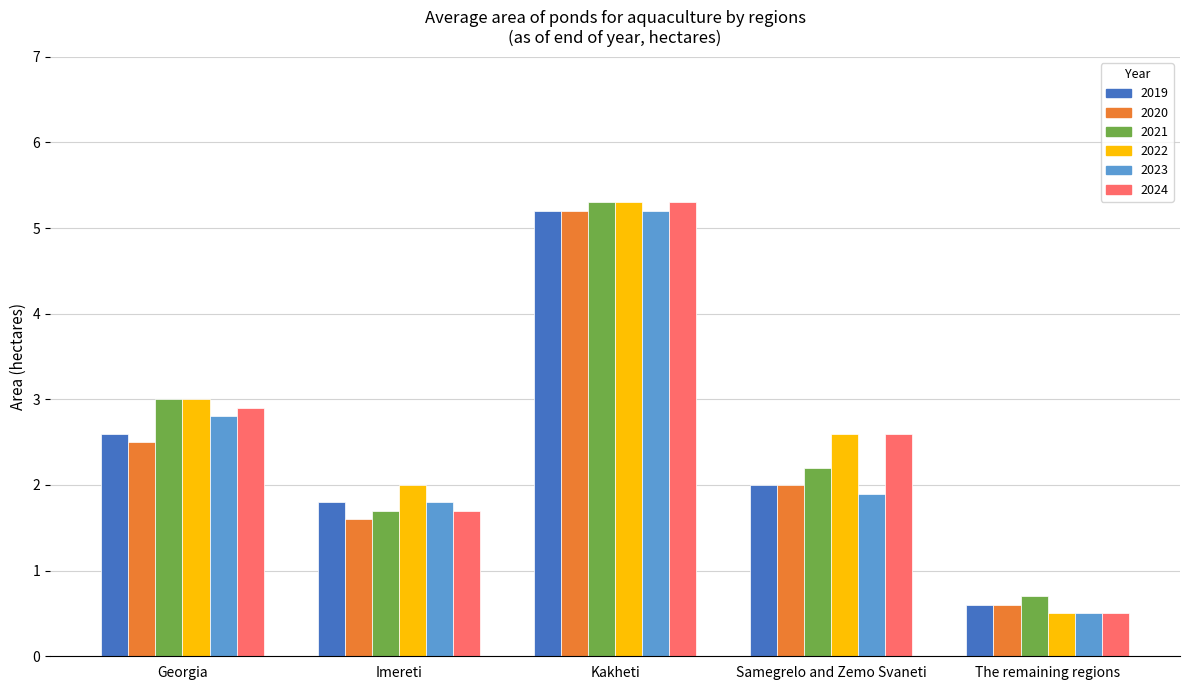

List the labels in order of 2019 value, largest first.

Kakheti, Georgia, Samegrelo and Zemo Svaneti, Imereti, The remaining regions